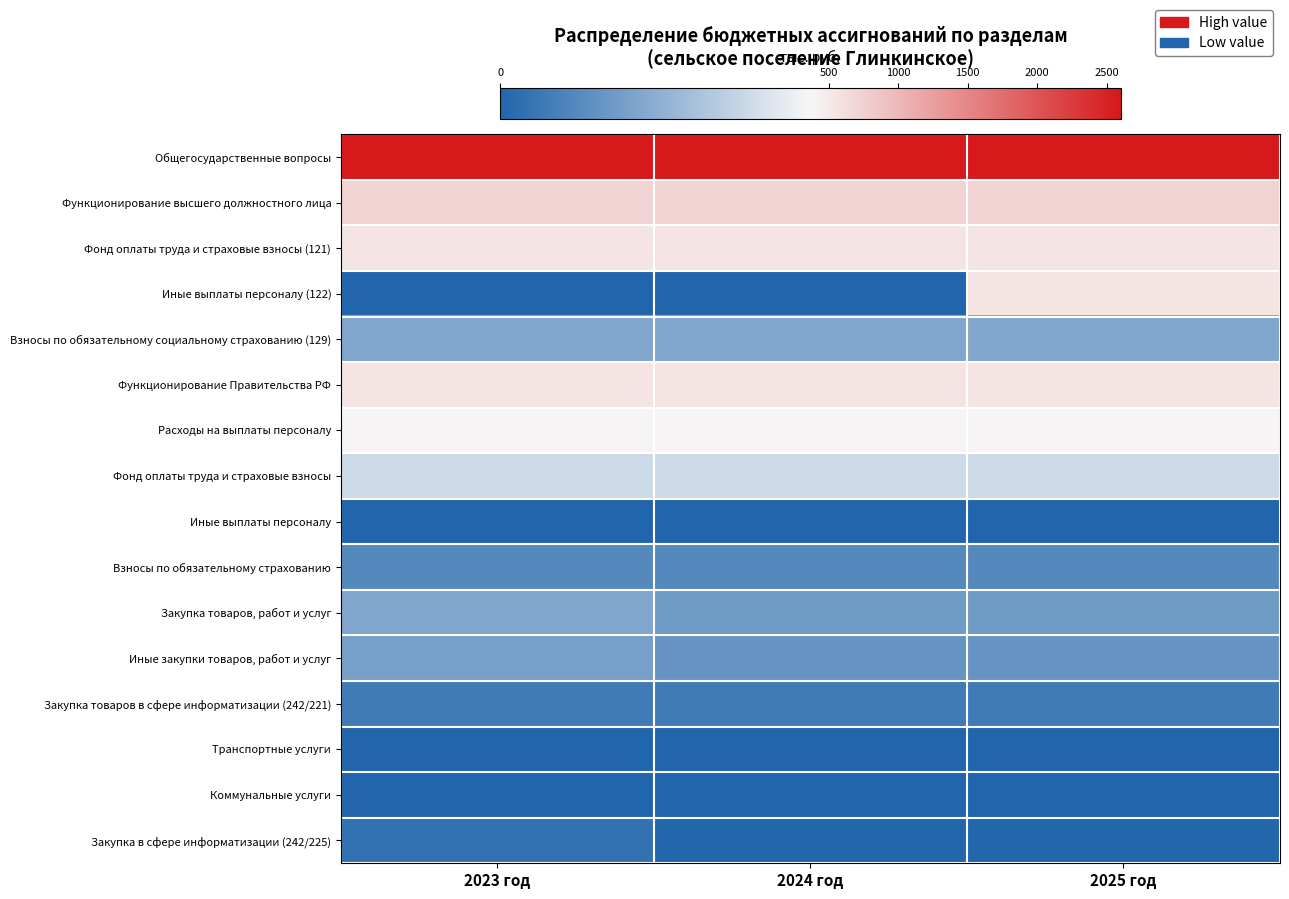

Rank the series by their maximum value, from highest to lowest.

Общегосударственные вопросы, Функционирование высшего должностного лица, Фонд оплаты труда и страховые взносы (121), Иные выплаты персоналу (122), Функционирование Правительства РФ, Расходы на выплаты персоналу, Фонд оплаты труда и страховые взносы, Взносы по обязательному социальному страхованию (129), Закупка товаров, работ и услуг, Иные закупки товаров, работ и услуг, Взносы по обязательному страхованию, Закупка товаров в сфере информатизации (242/221), Закупка в сфере информатизации (242/225), Иные выплаты персоналу, Транспортные услуги, Коммунальные услуги